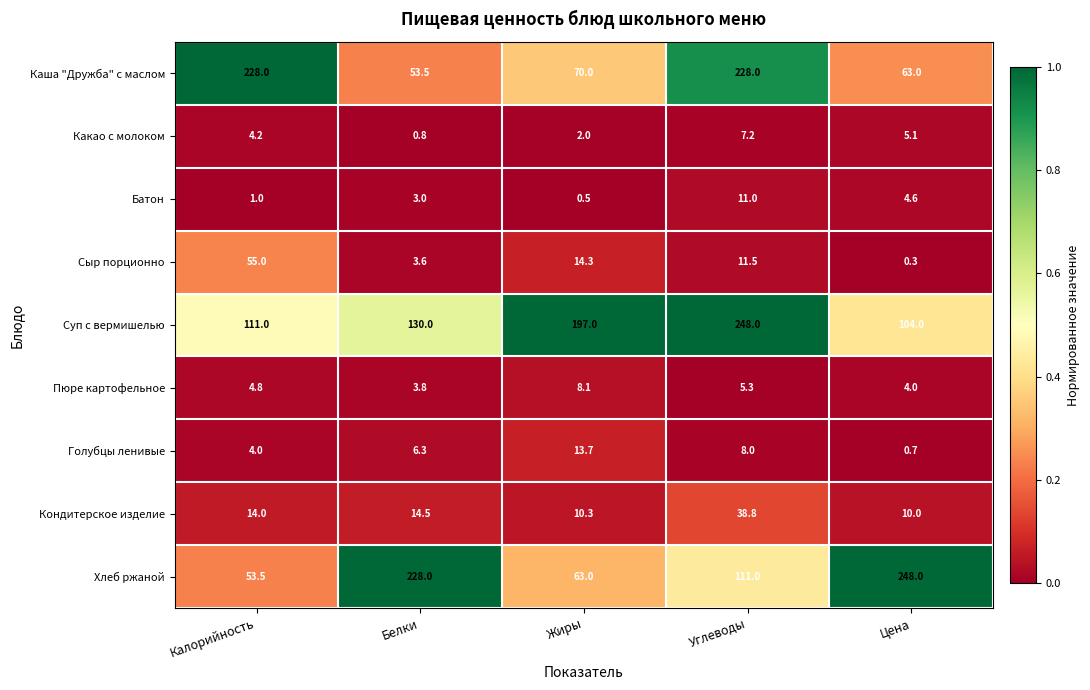

Which series has the widest spread of values?

Хлеб ржаной